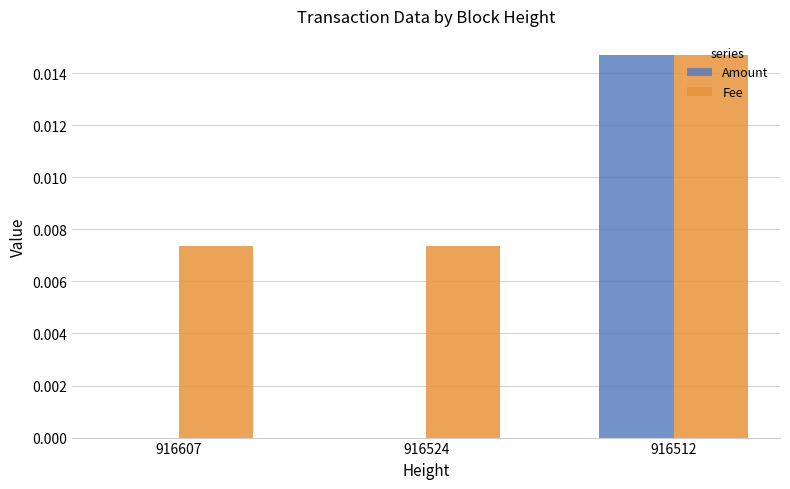

Which series has the largest total across all categories?

Fee